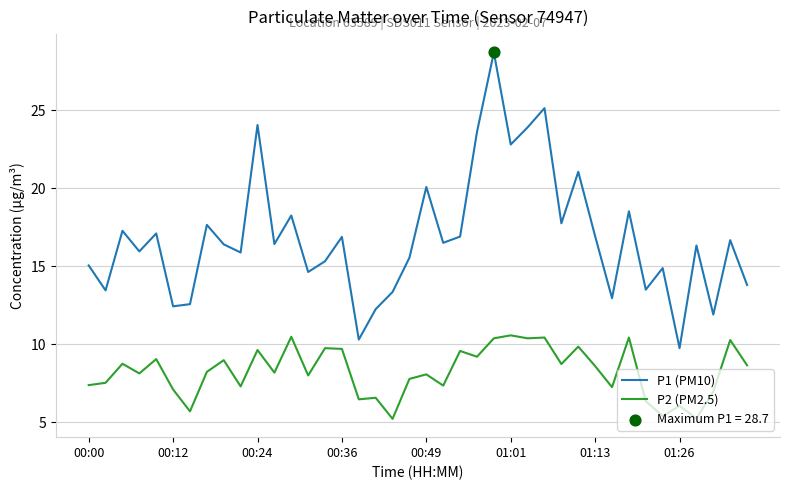

Rank the series by their average value, from highest to lowest.

P1 (PM10), P2 (PM2.5)